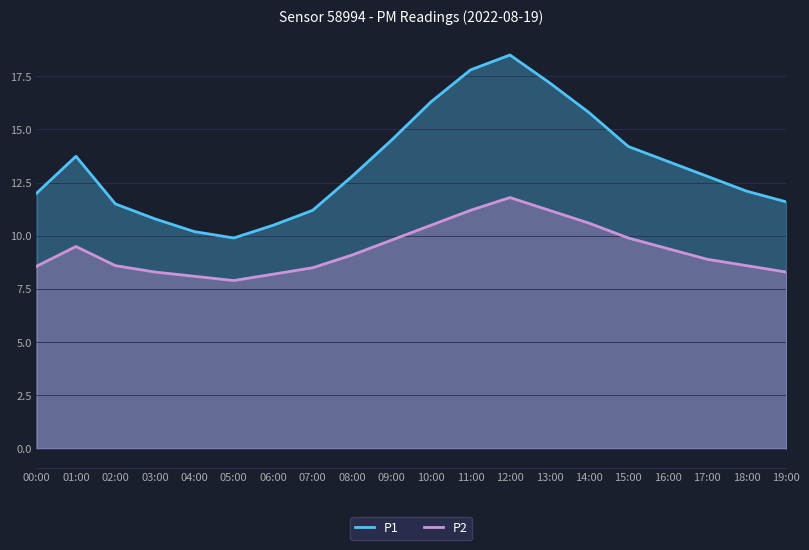

At 18:00, list the series in order from smallest to largest.

P2, P1